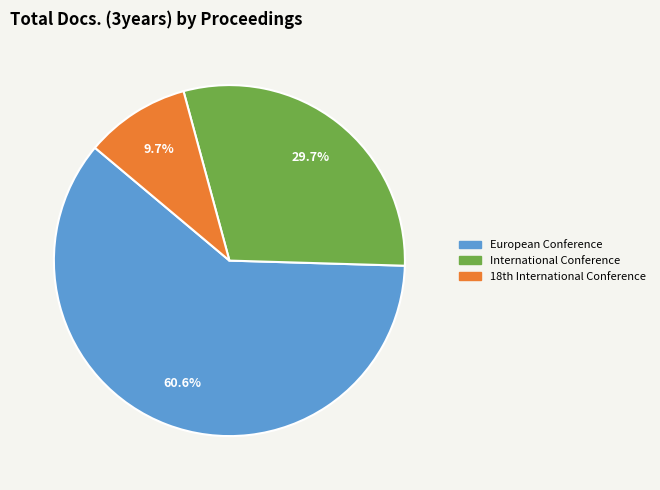

Is there a majority slice in this chart?

Yes